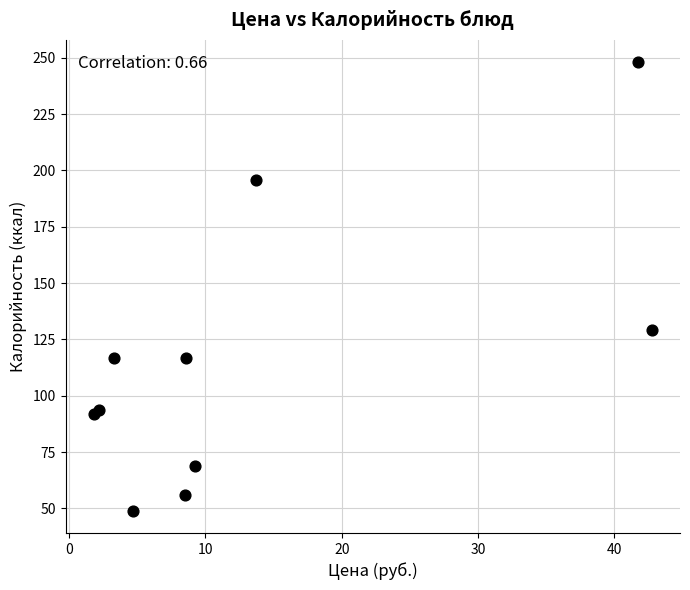

What Y value in the scatter plot is closest to 148?

129.1